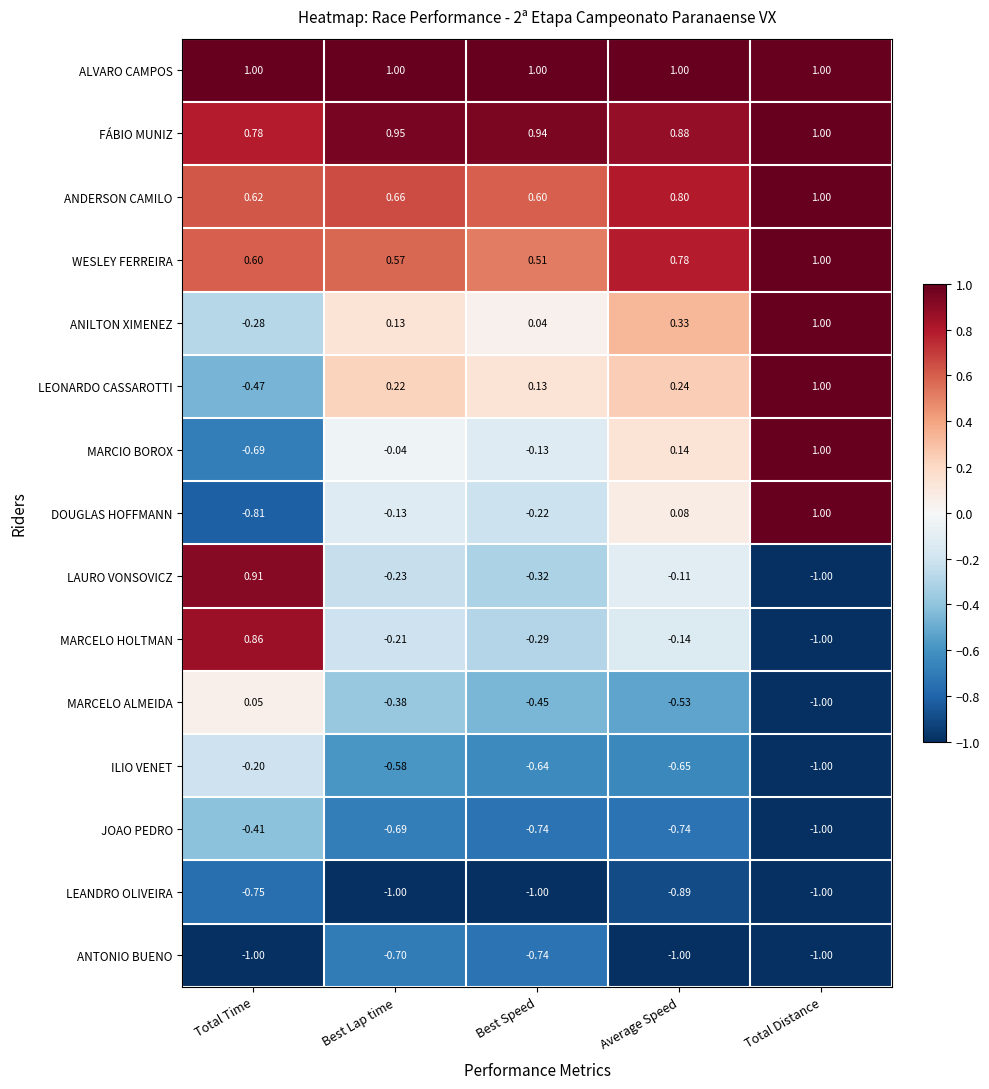

What is the minimum value shown in the chart?

-1.0